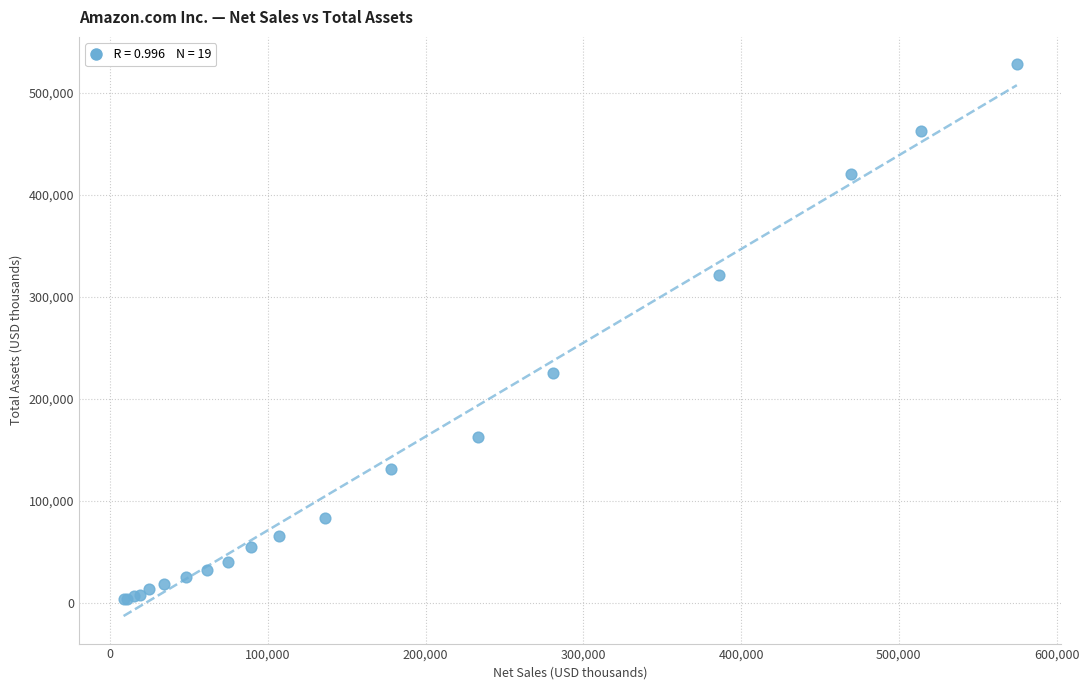

What Y value in the scatter plot is closest to 265775?

225248